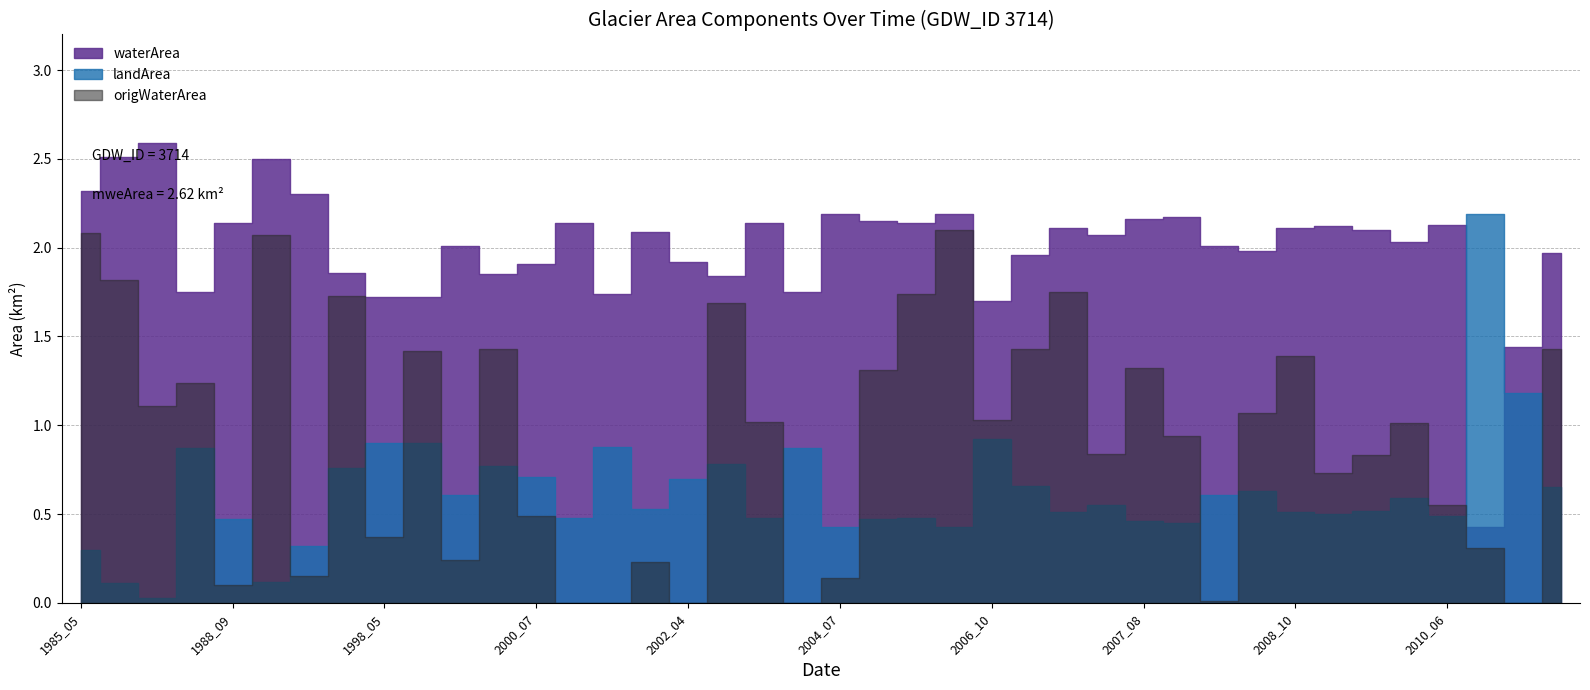

What is the greatest value displayed?

2.6